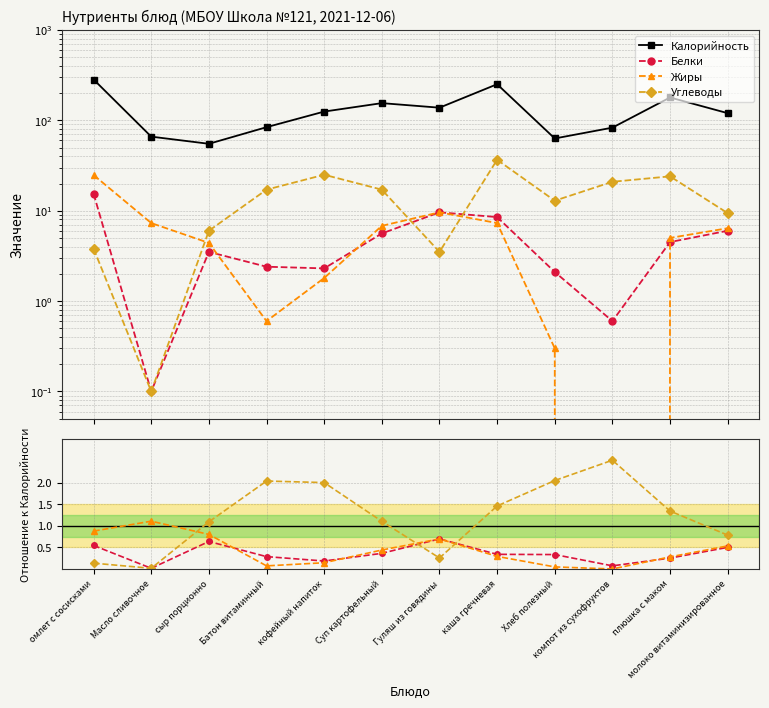

How many values in Жиры are above zero?

11